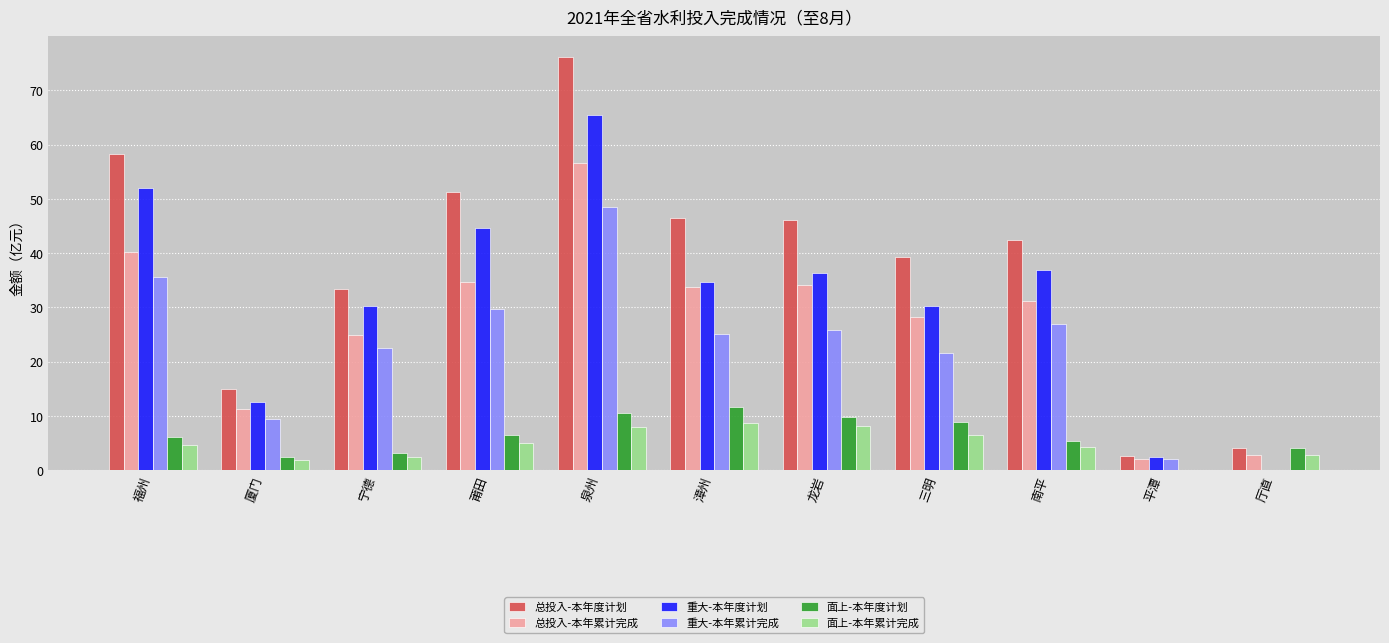

What is the sum of the 总投入-本年度计划 values at 莆田 and 泉州?

127.4